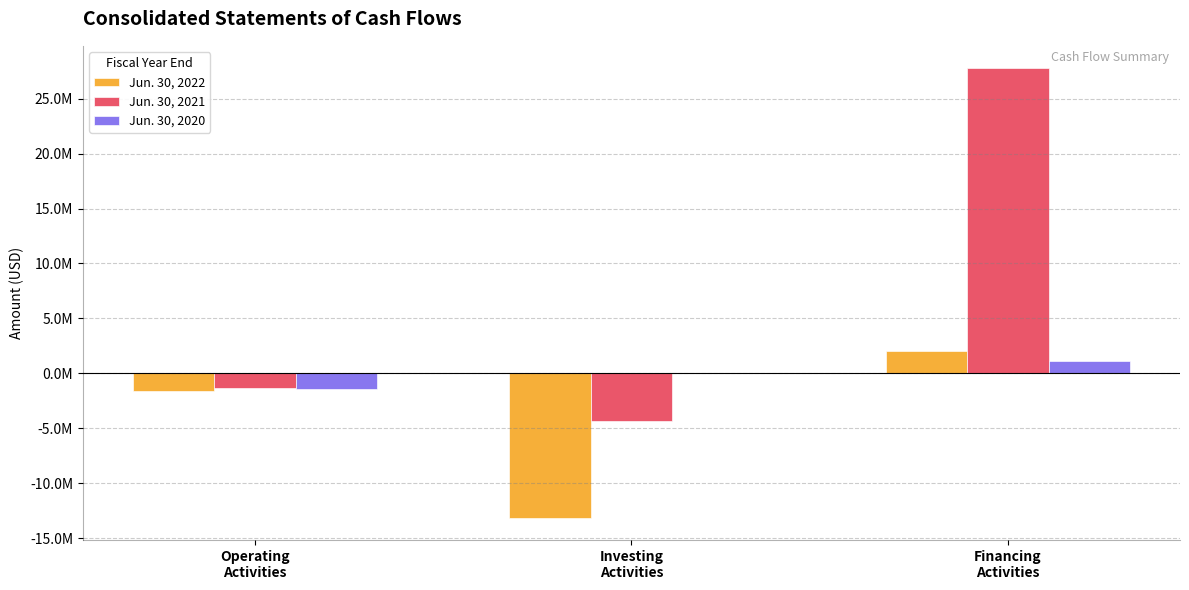

Reading left to right, list all the values displayed in this chart.

Jun. 30, 2022: -1633949	-13140450	2054413
Jun. 30, 2021: -1359774	-4325642	27765559
Jun. 30, 2020: -1394109	0	1083886